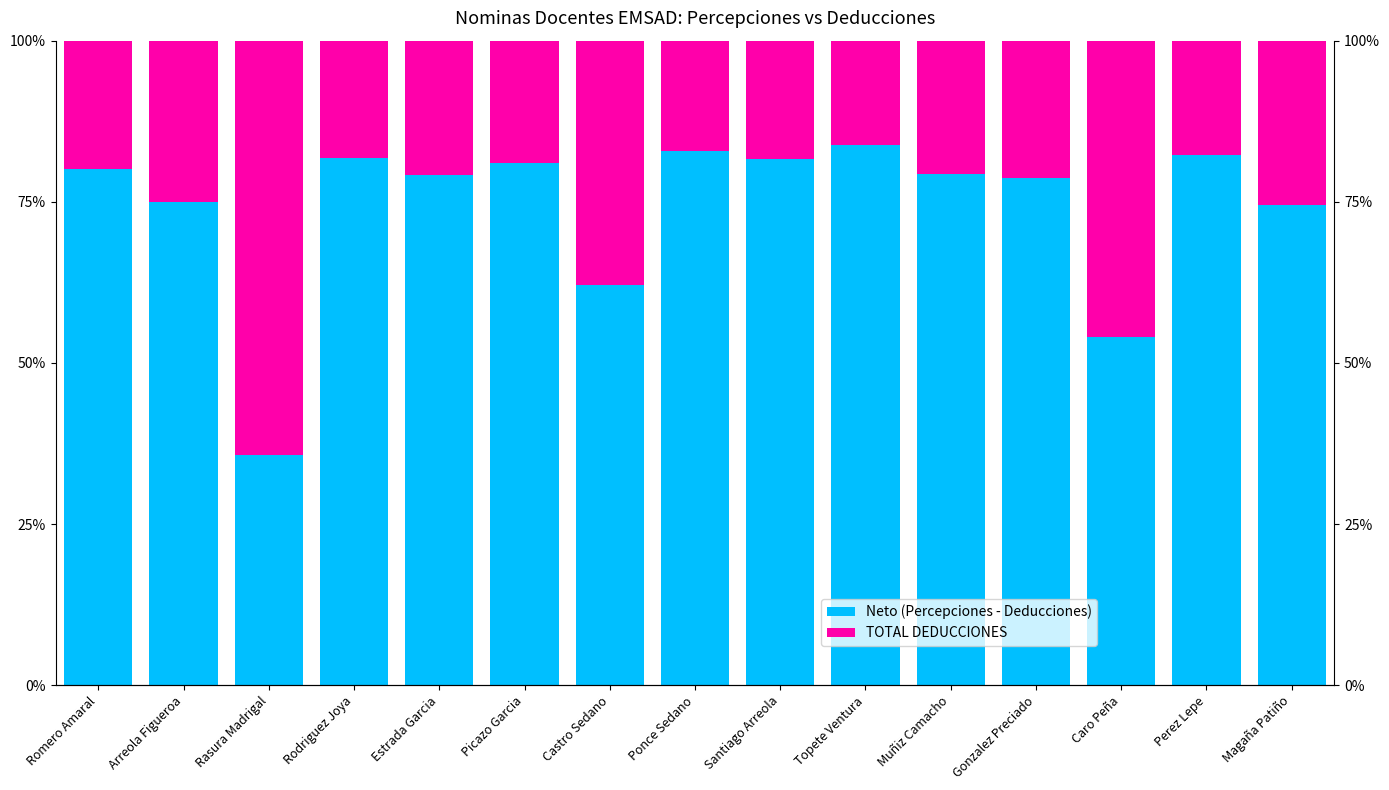

What is the difference between the TOTAL DEDUCCIONES values at Muñiz Camacho and Estrada Garcia?

0.2